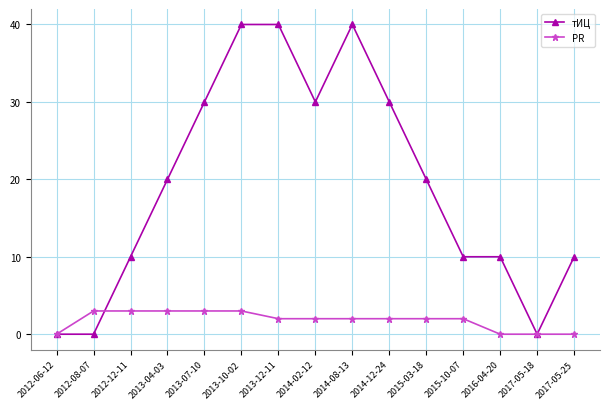

Is it true that PR equals 0 at 2017-05-25?

True